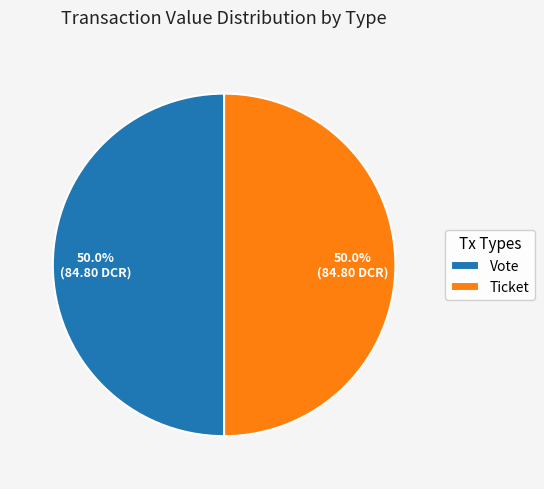

How many slices are in this pie chart?

2